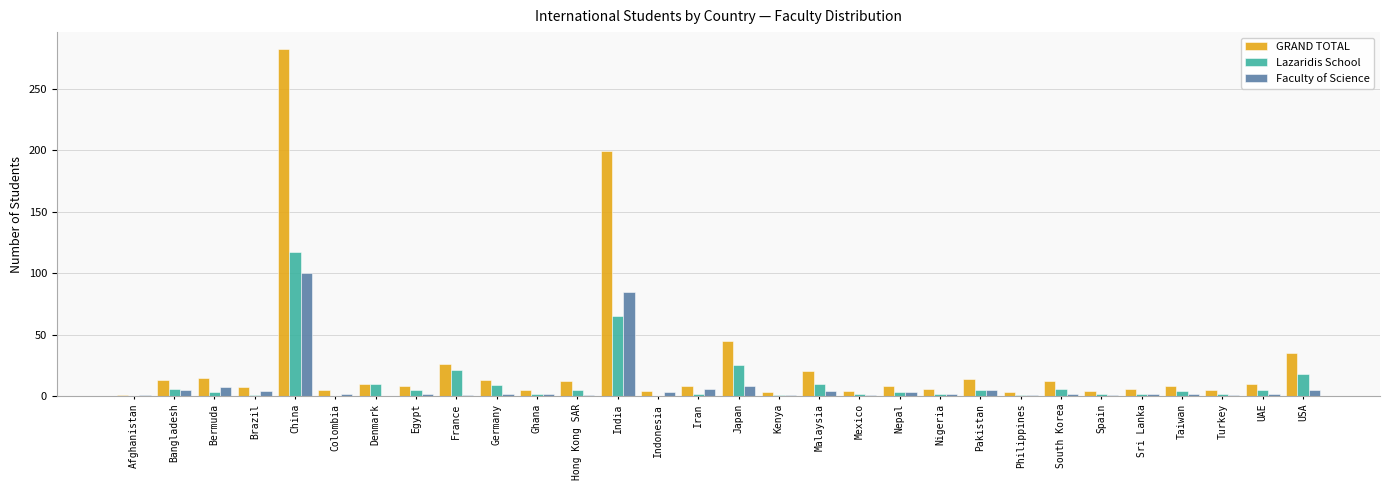

At which label is GRAND TOTAL closest to 141?

India